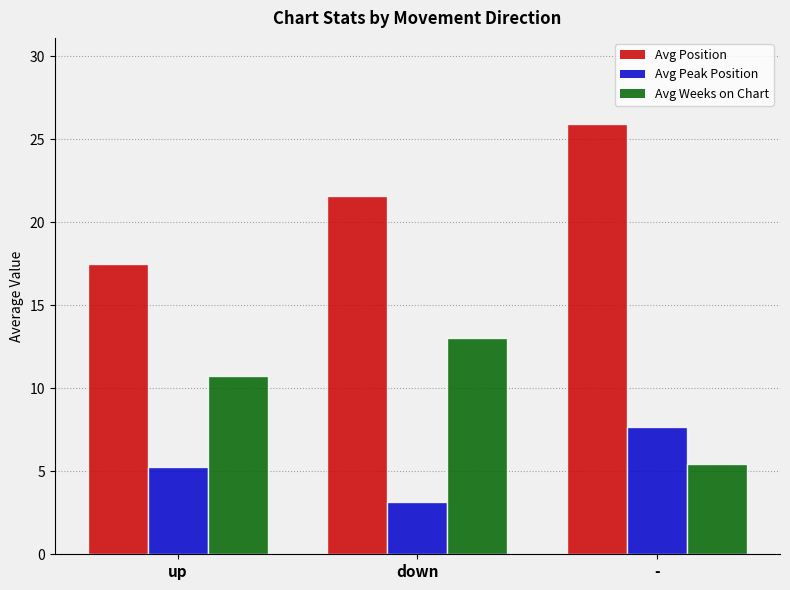

Rank the series at - from highest to lowest value.

Avg Position, Avg Peak Position, Avg Weeks on Chart